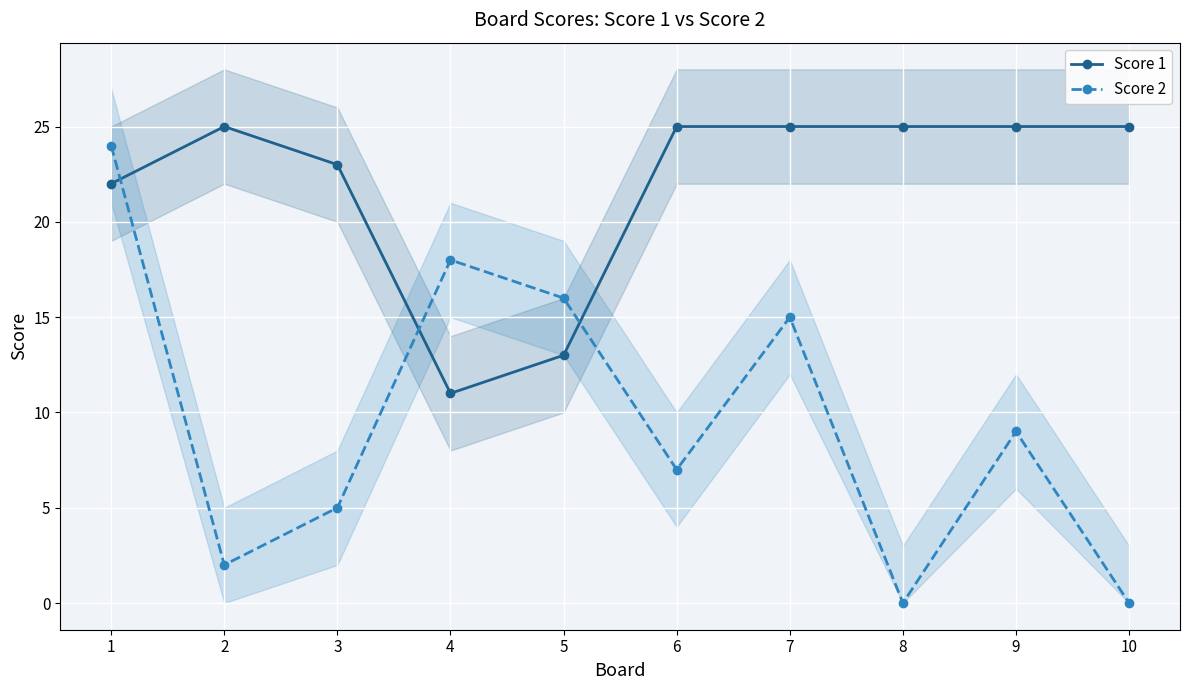

How many interior local valleys does the Score 1 series have?

1